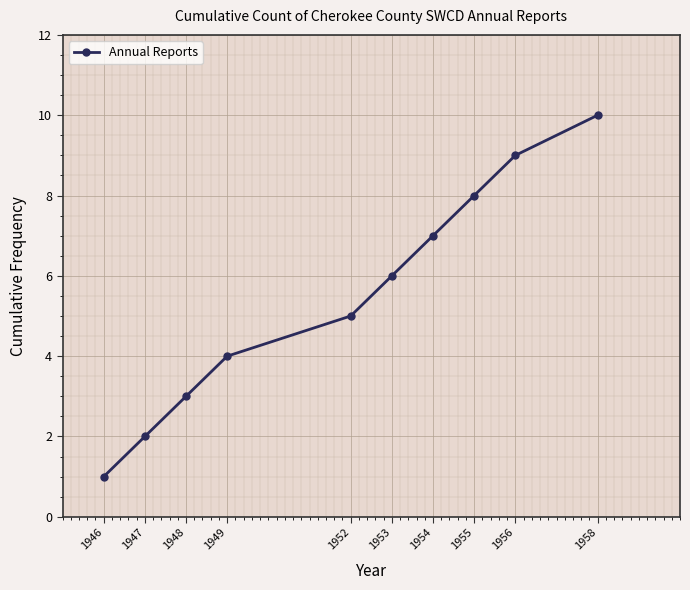

What is the difference between the second highest and minimum values?

8